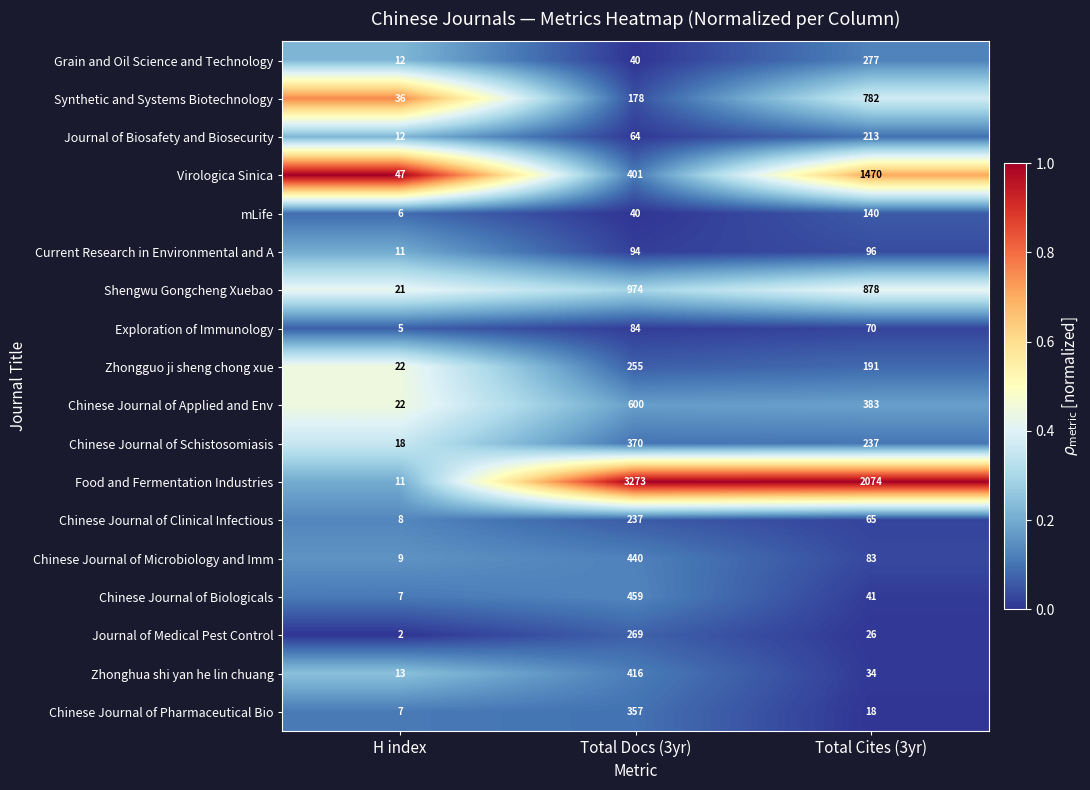

Between H index and Total Docs (3yr), which series saw the biggest shift?

Food and Fermentation Industries